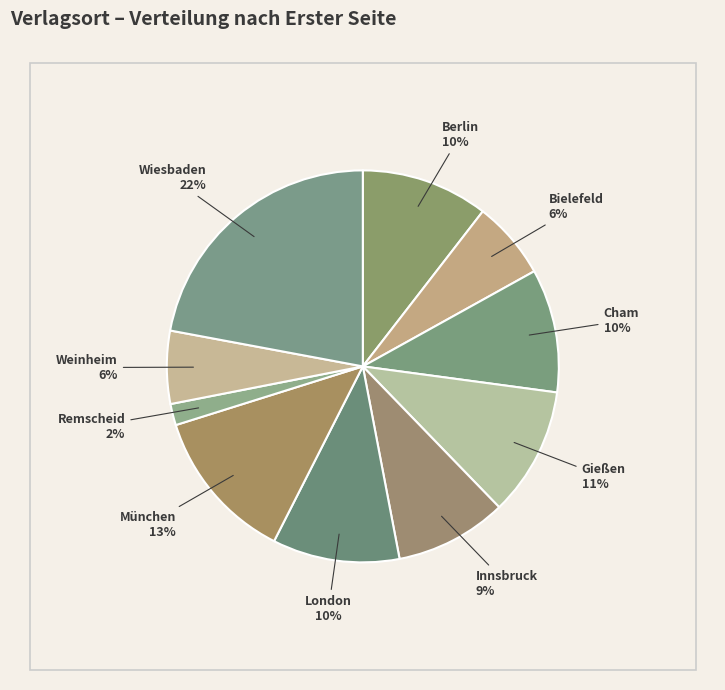

To the nearest percent, what percentage of the pie is Bielefeld?

6%